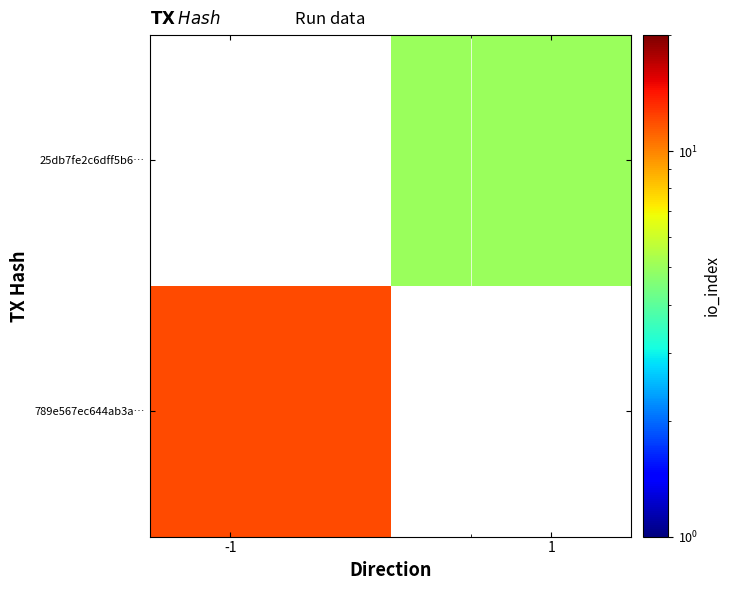

What is the smallest value displayed?

5.0